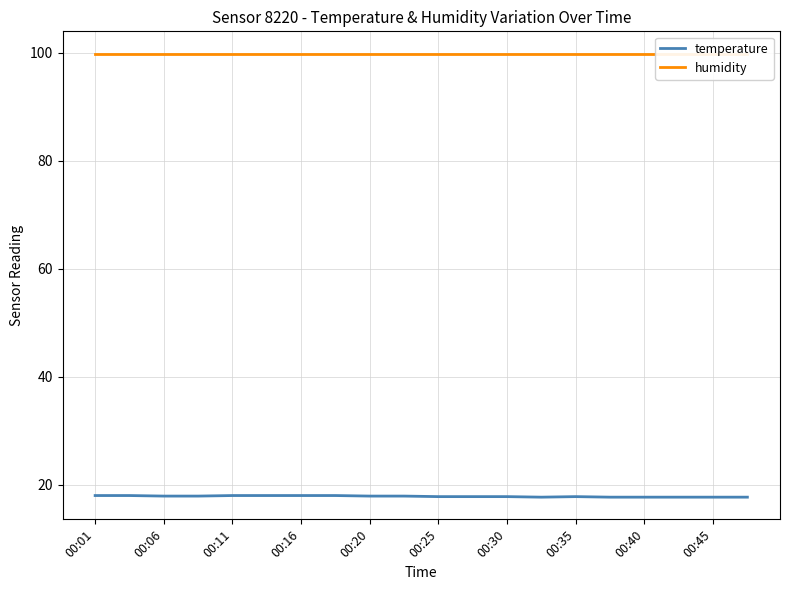

What is the difference between the highest and lowest values at 00:35?

82.1